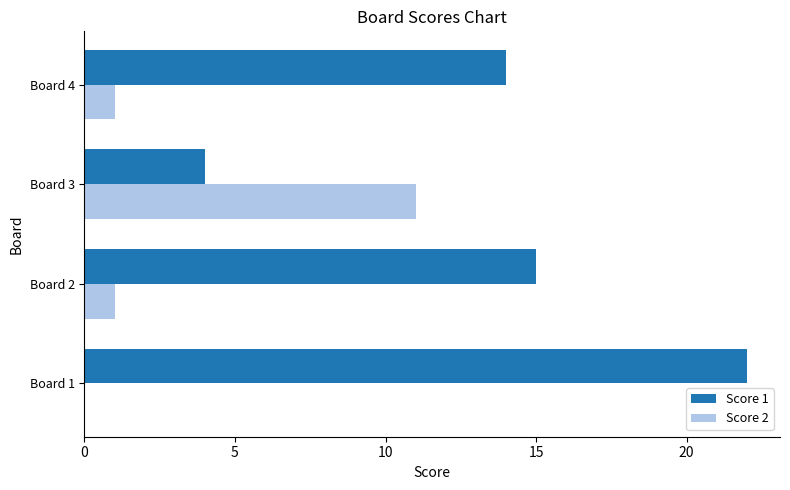

True or false: Score 2 has a value of -5 at Board 1.

False